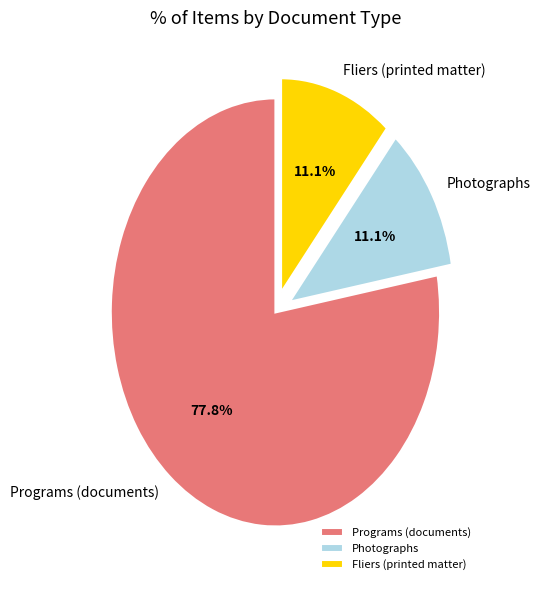

How much of the chart is everything except Programs (documents)?

22.2%